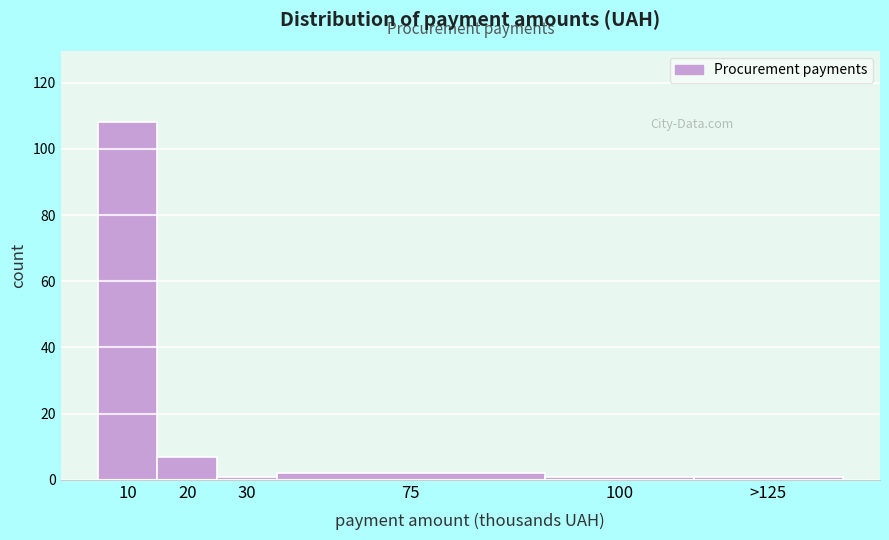

Reading left to right, transcribe all the data shown in this chart.

10=108	20=7	30=1	75=2	100=1	>125=1